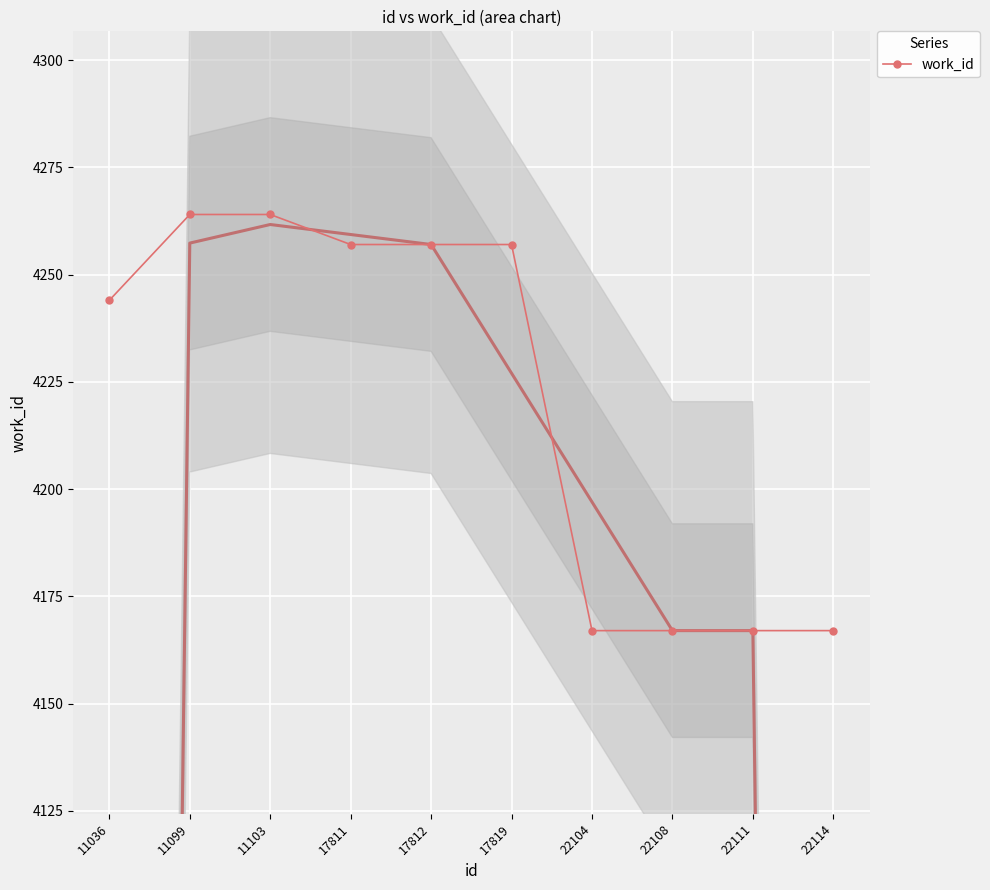

Read the value at 22111.

4167